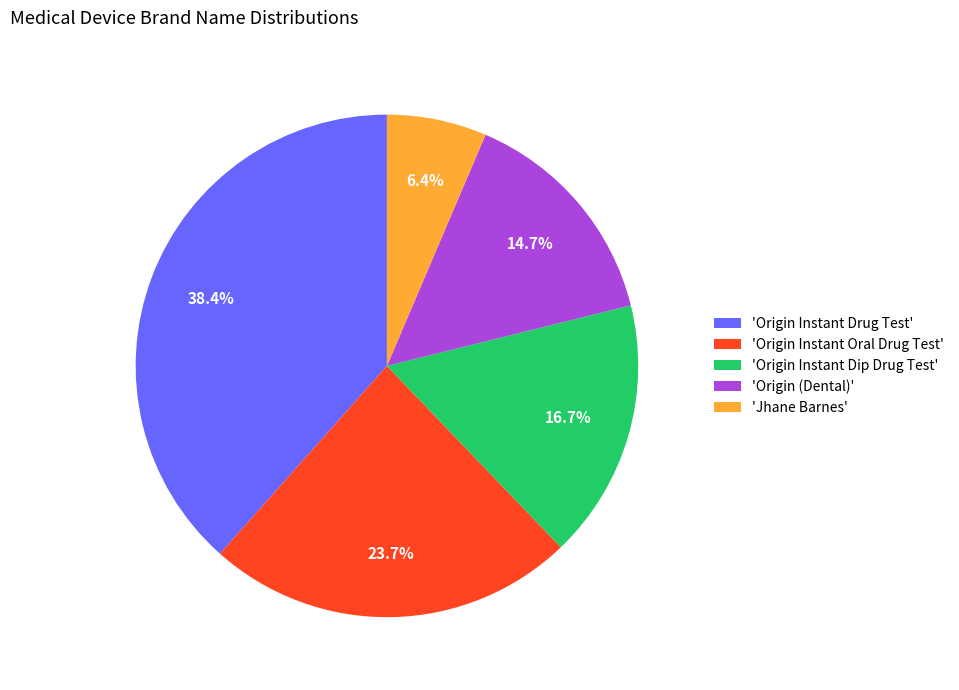

To the nearest percent, what is the difference between the largest and smallest slice percentages?

32%